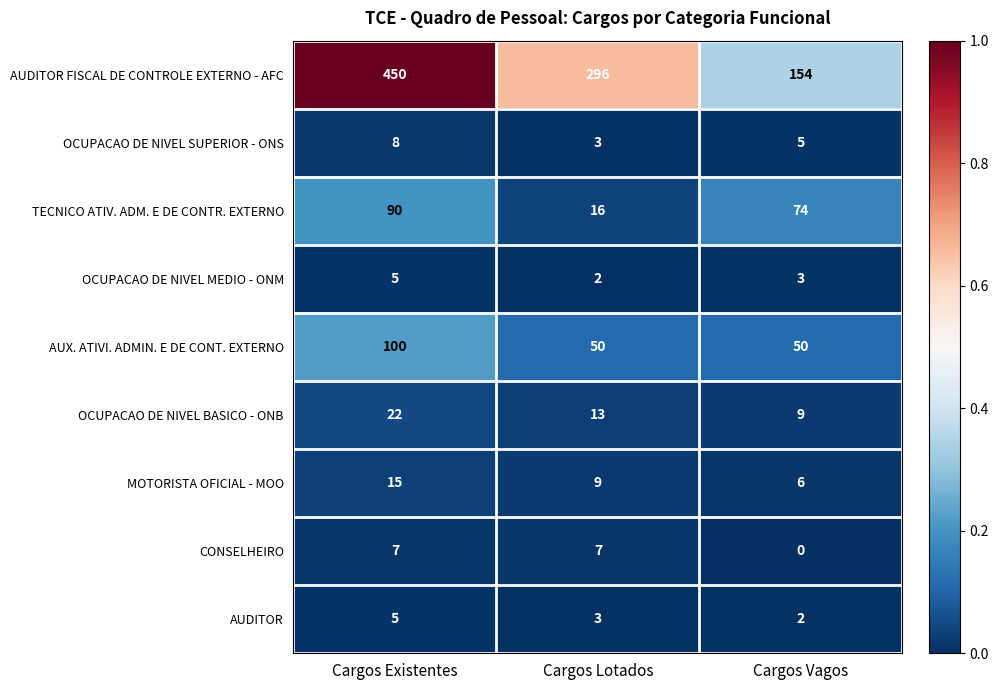

Between Cargos Existentes and Cargos Lotados, which series saw the biggest shift?

AUDITOR FISCAL DE CONTROLE EXTERNO - AFC